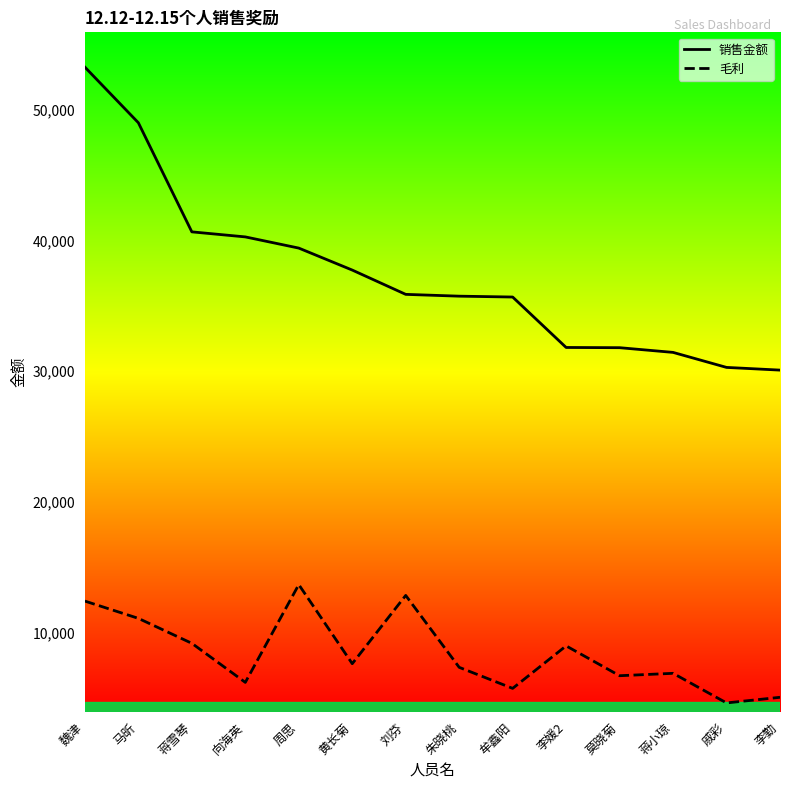

What is the highest value of the 销售金额 series?

53260.7